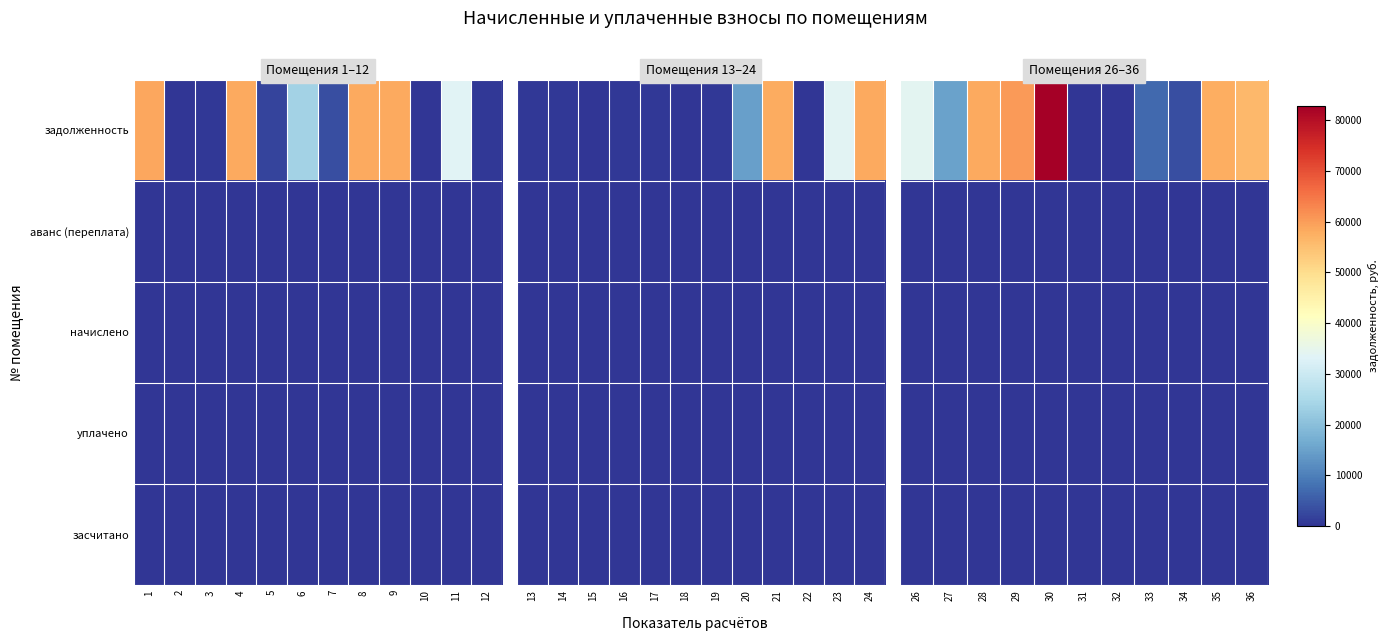

Where is аванс (переплата) nearest to the value 0?

26